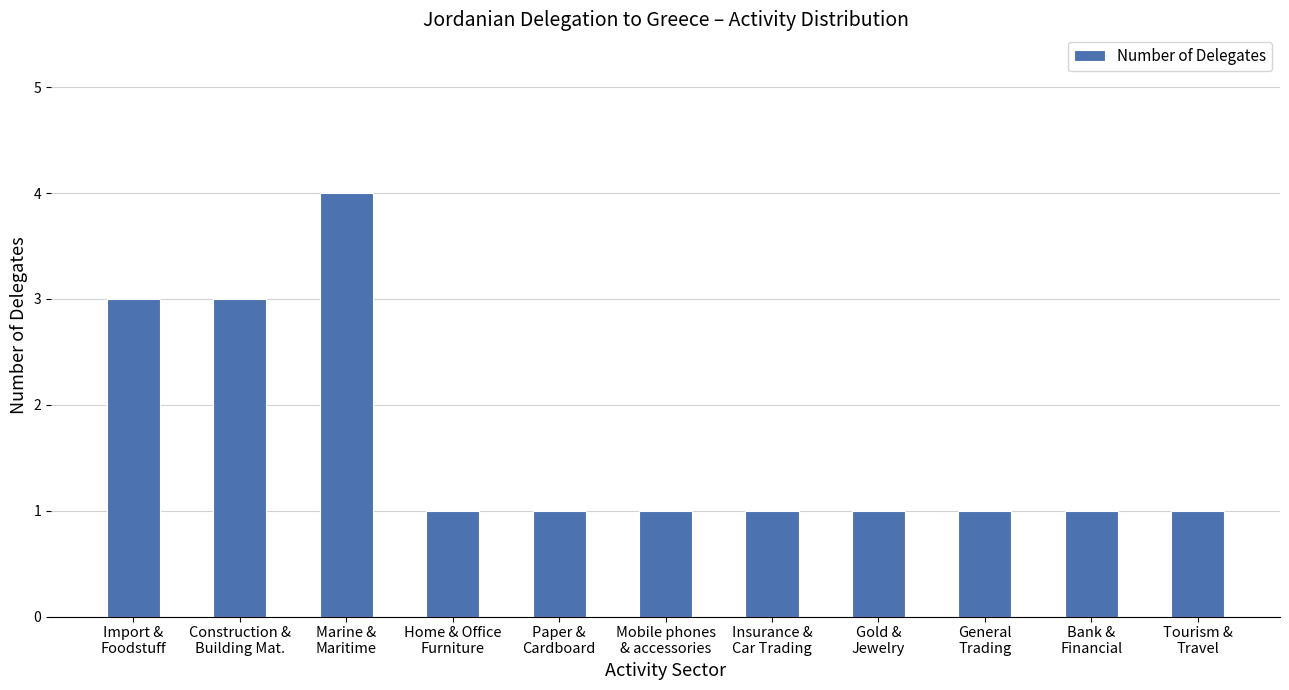

Between Paper &
Cardboard and Marine &
Maritime, which is larger?

Marine &
Maritime